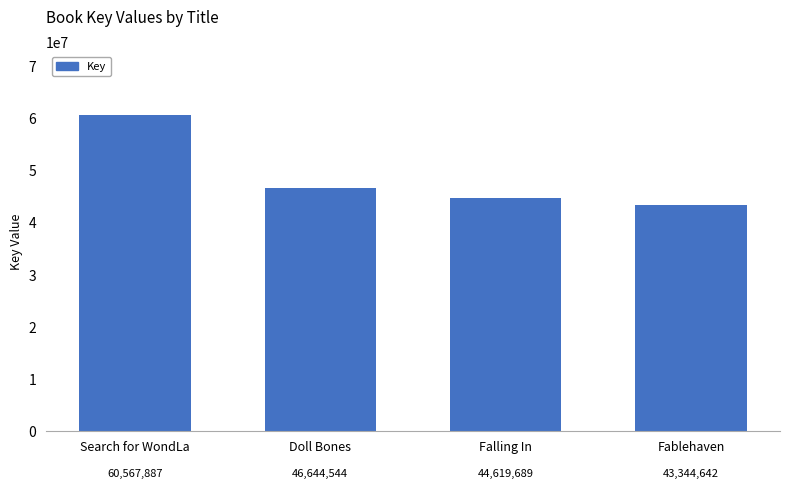

Are the bars grouped side by side (vs. stacked)?

No